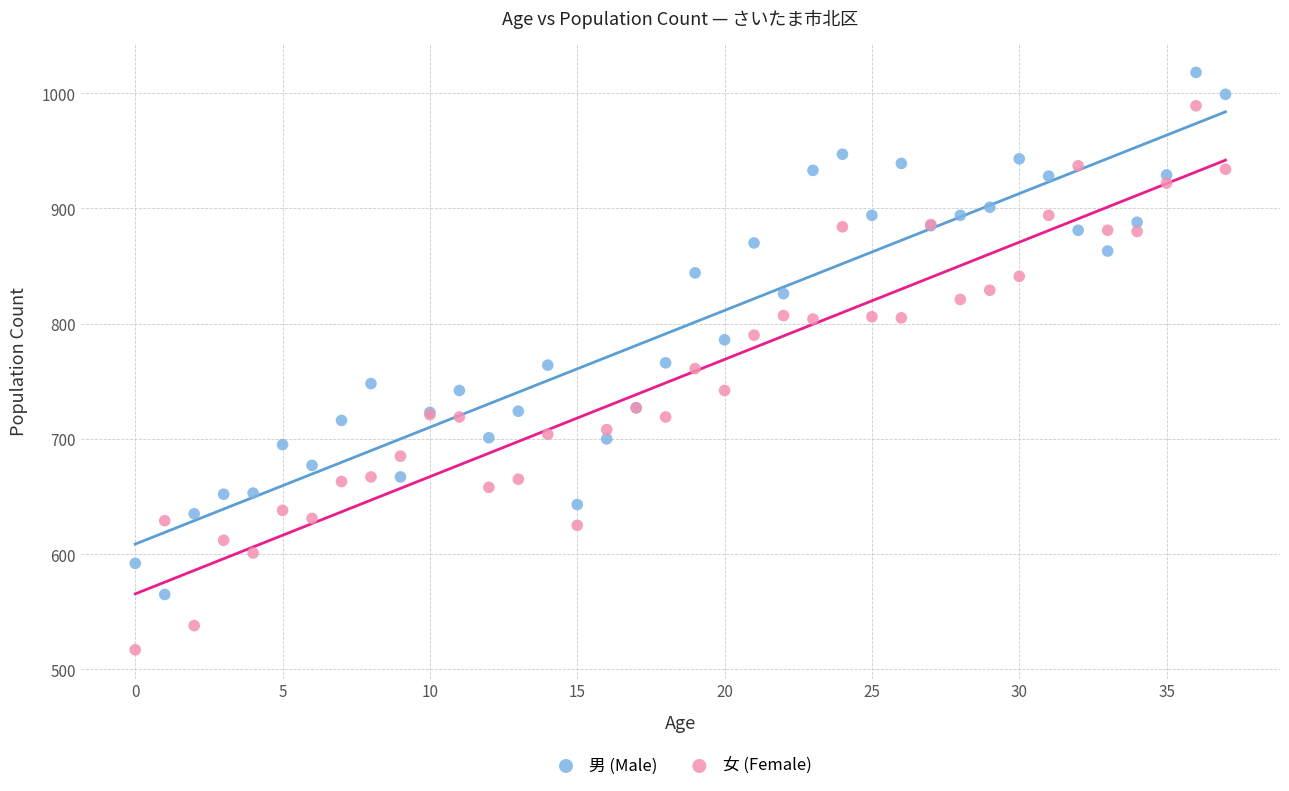

Which series reaches the maximum Y coordinate?

男 (Male)